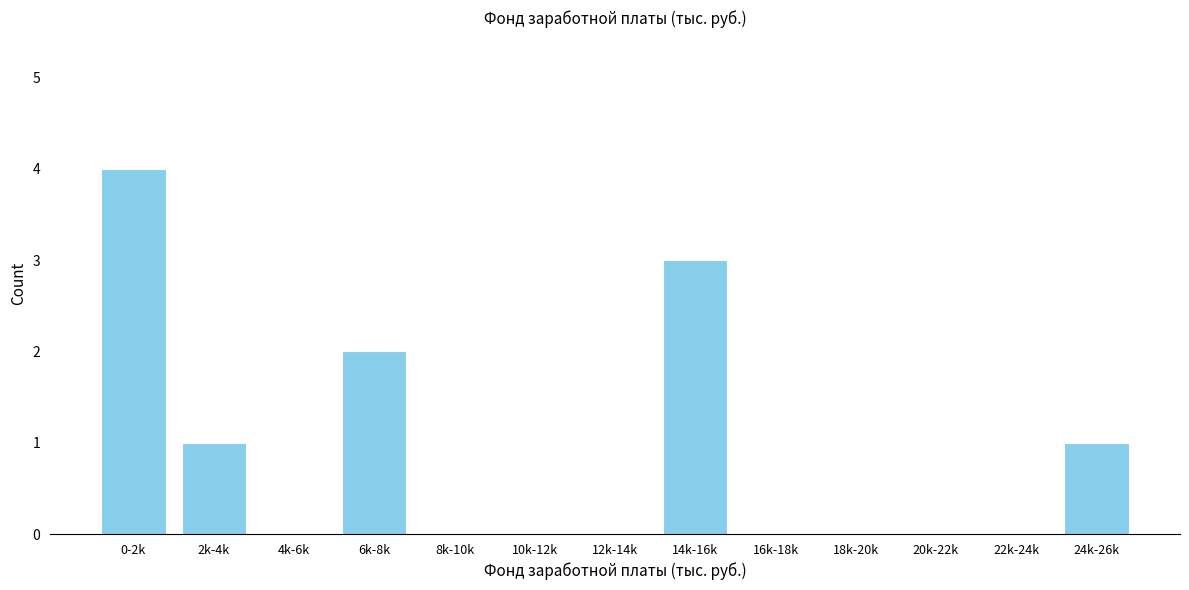

Reading right to left, transcribe all the data shown in this chart.

24k-26k=1	22k-24k=0	20k-22k=0	18k-20k=0	16k-18k=0	14k-16k=3	12k-14k=0	10k-12k=0	8k-10k=0	6k-8k=2	4k-6k=0	2k-4k=1	0-2k=4